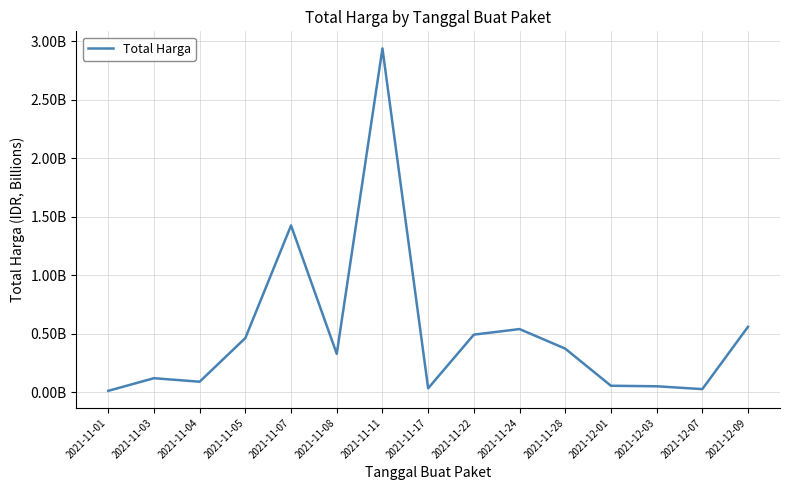

Which has a higher value, 2021-11-17 or 2021-11-01?

2021-11-17